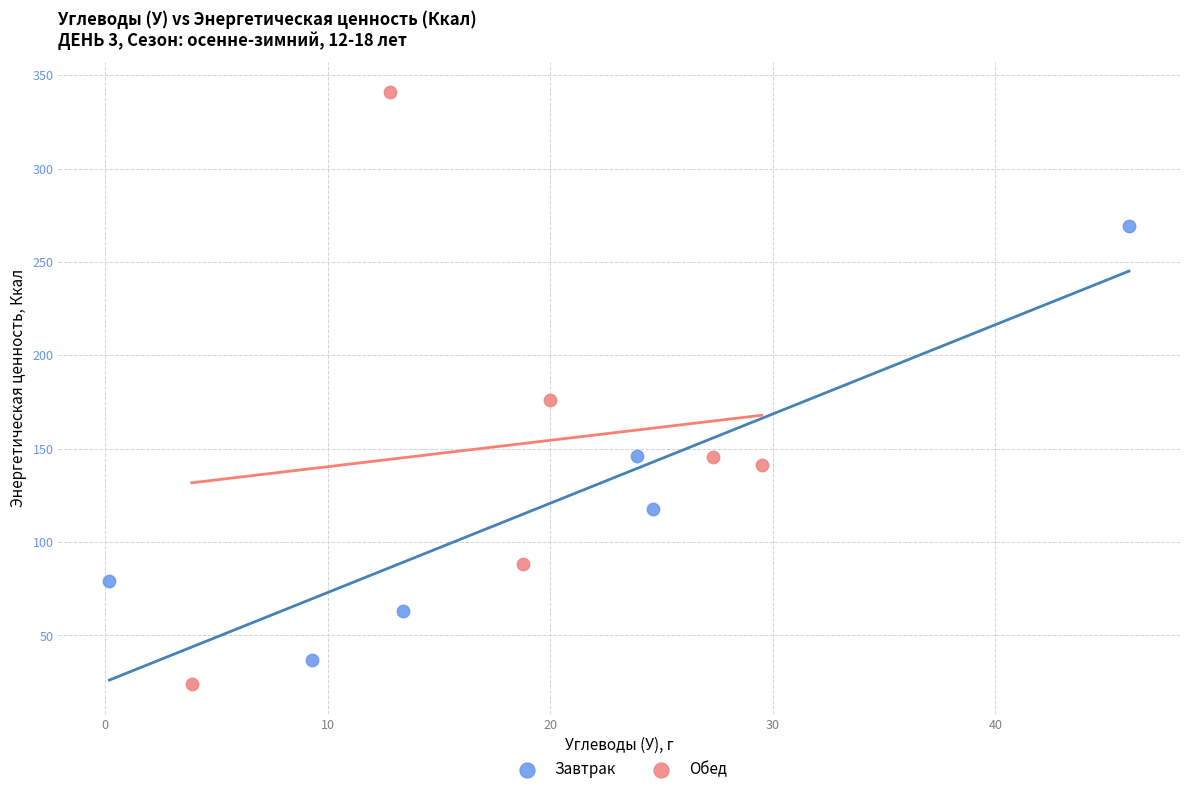

Which series reaches the maximum Y coordinate?

Обед